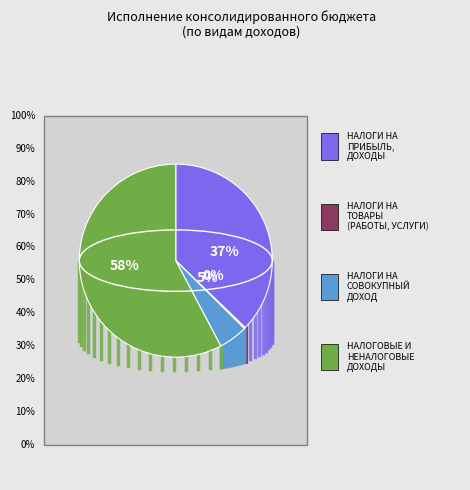

Is it true that НАЛОГИ НА СОВОКУПНЫЙ ДОХОД is 12% of the pie?

False